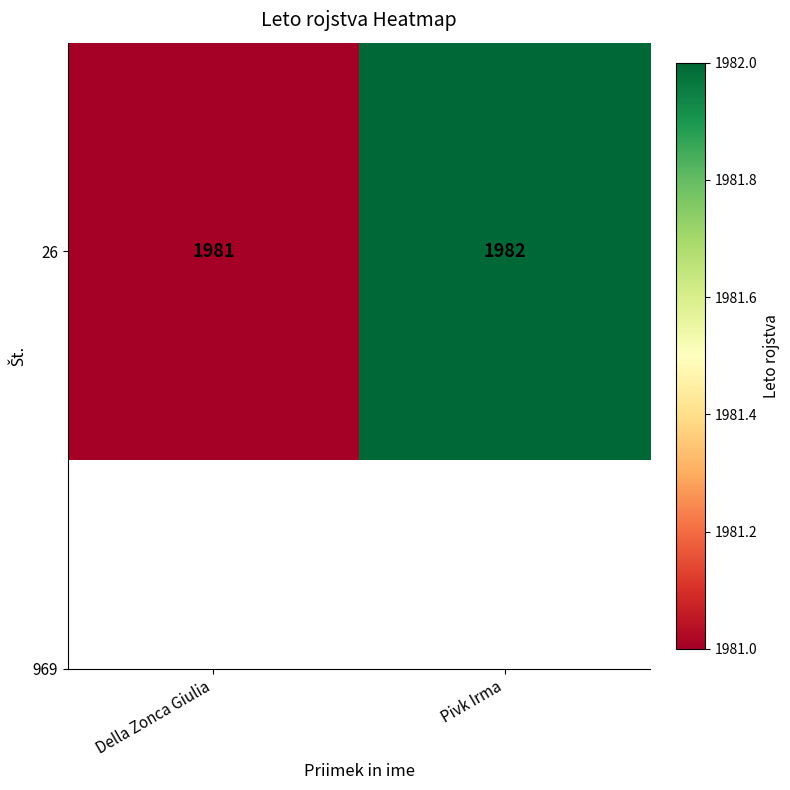

Rank the categories by value from highest to lowest.

Pivk Irma, Della Zonca Giulia